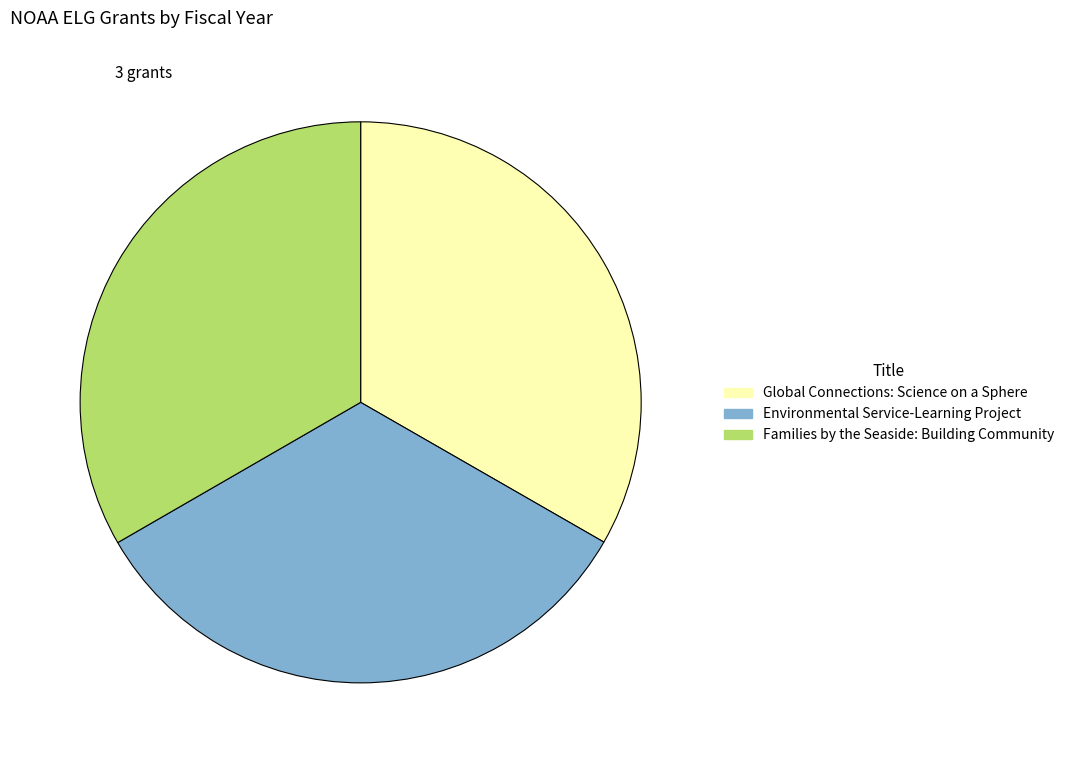

What is the ratio of the value at Global Connections: Science on a Sphere to the value at Families by the Seaside: Building Community?

1.0